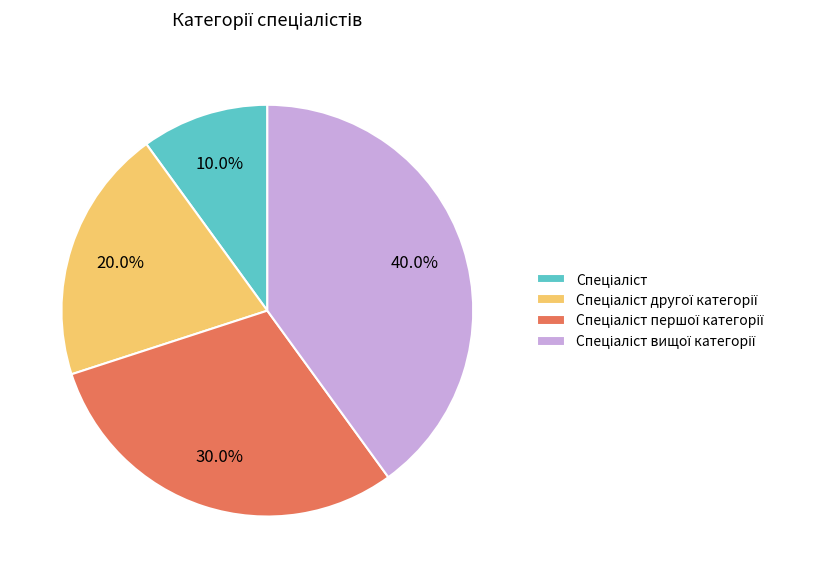

How many segments does this pie chart have?

4